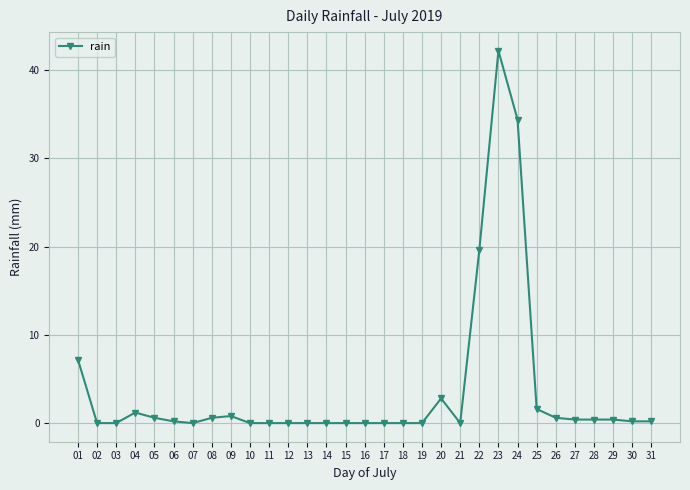

The value at 08 is 0.6. True or false?

True